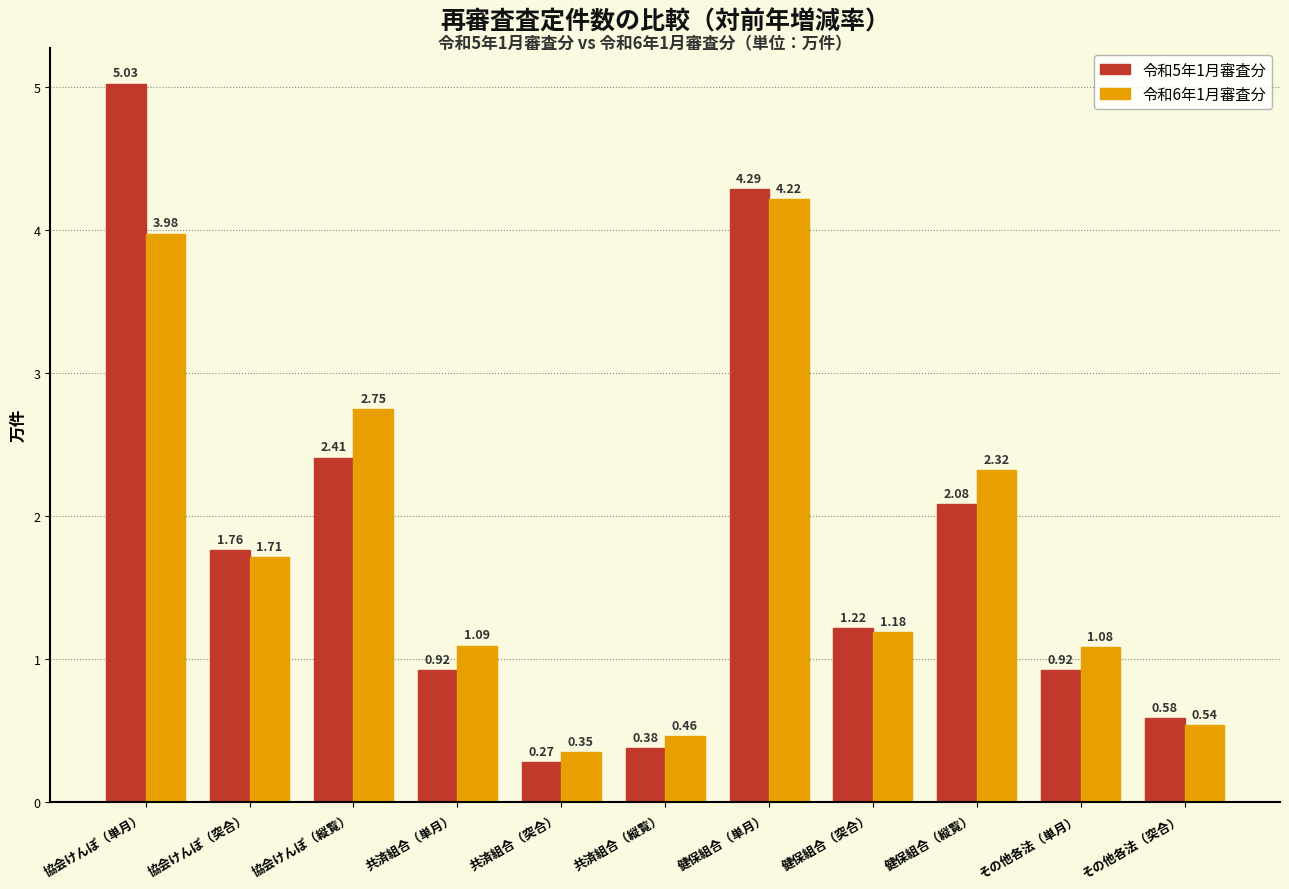

Rank the series at 協会けんぽ（単月） from lowest to highest value.

令和6年1月審査分, 令和5年1月審査分